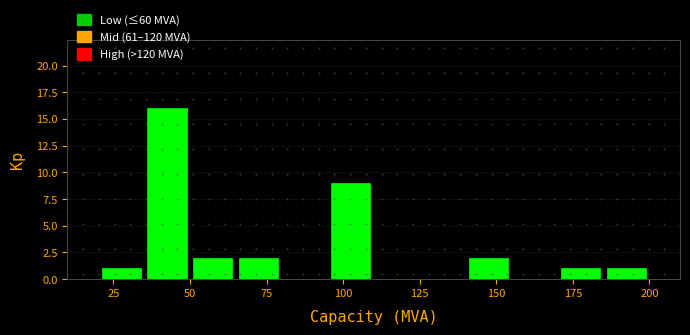

Around what value on the x-axis is the tallest bar? Give the approximate position of its centre, as read against the axis.

45